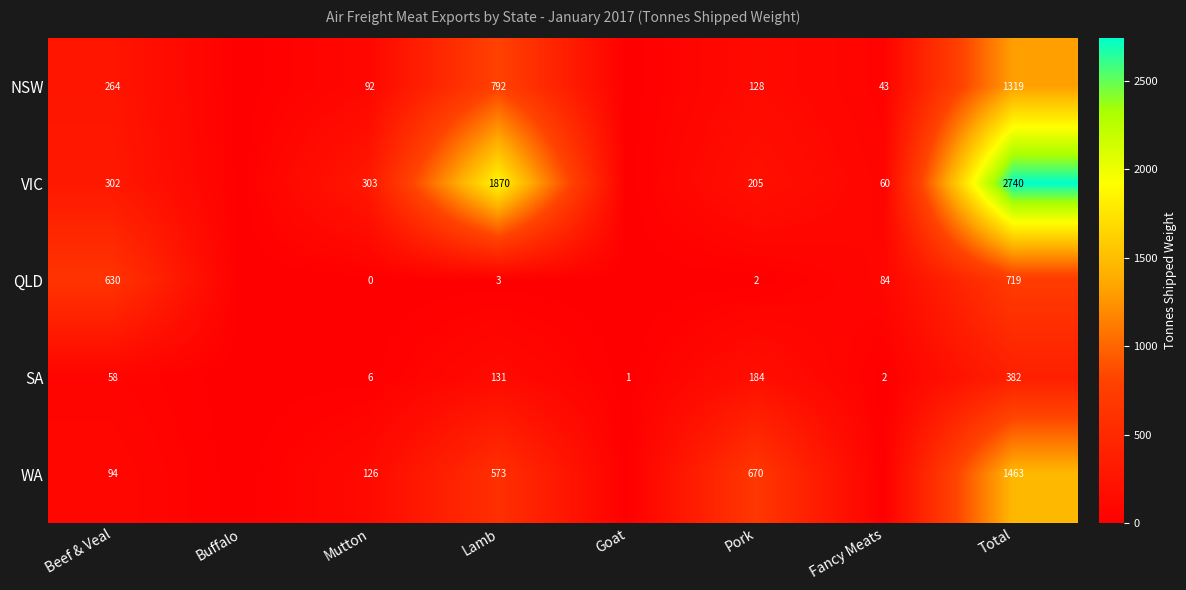

What is the spread (max minus min) of values at Lamb?

1867